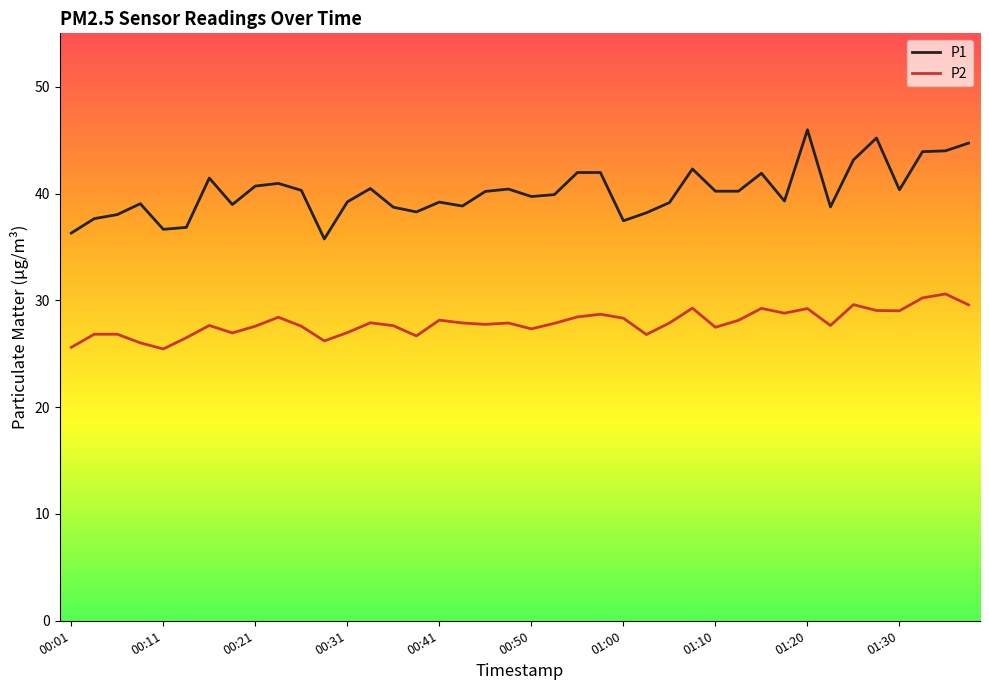

What is the maximum value shown in the chart?

46.0